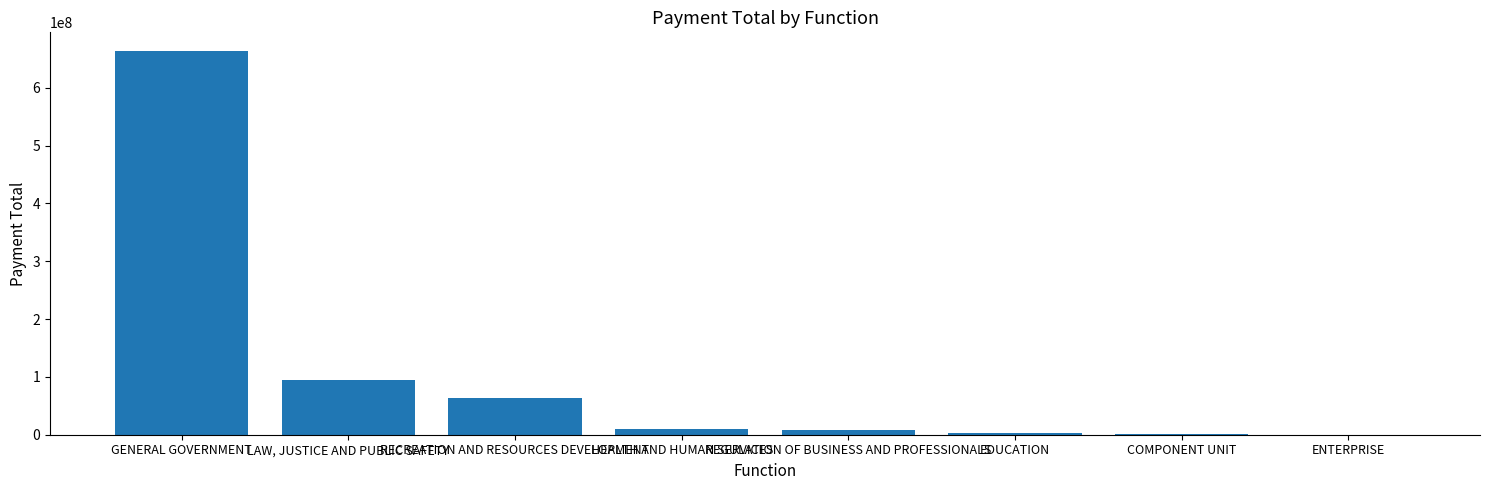

Are the bars grouped side by side (vs. stacked)?

No